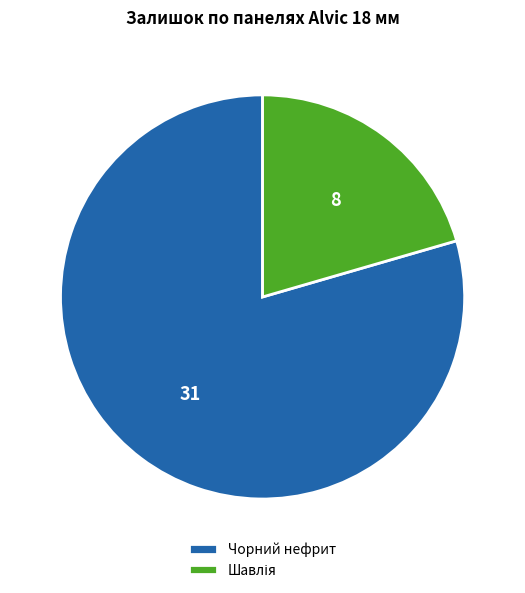

Which slice is the largest?

Чорний нефрит